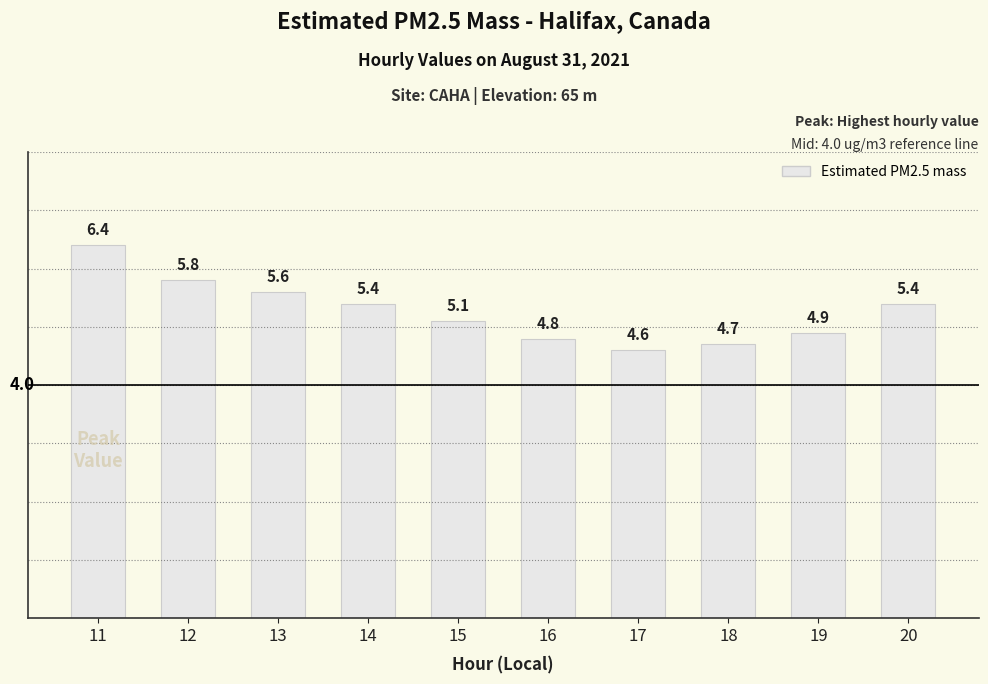

How many data points are less than 5?

4